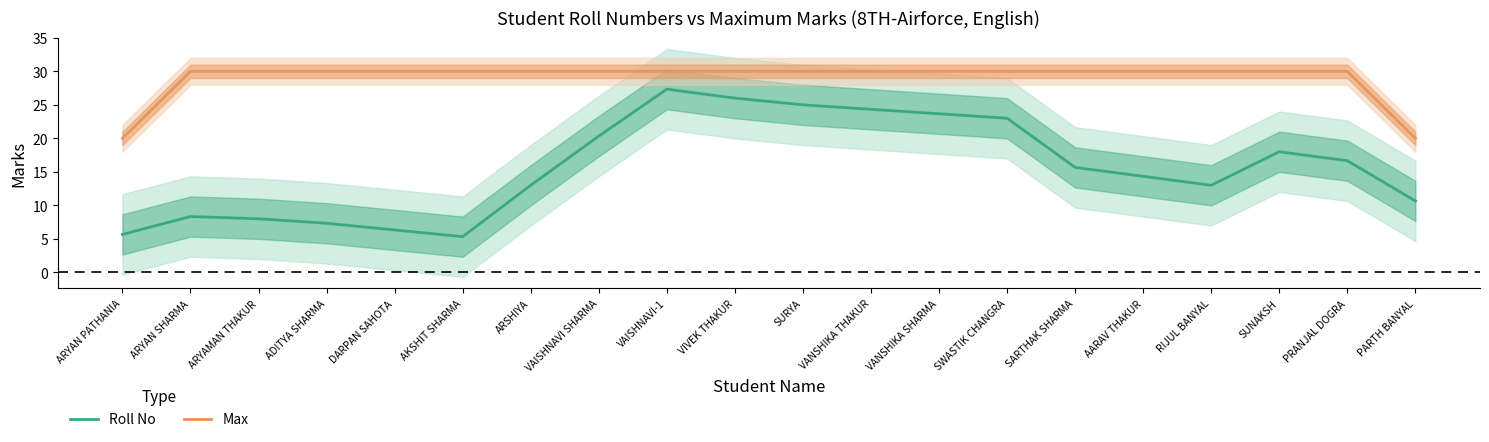

Is the value of Max at SUNAKSH greater than the value of Roll No at ARSHIYA?

Yes